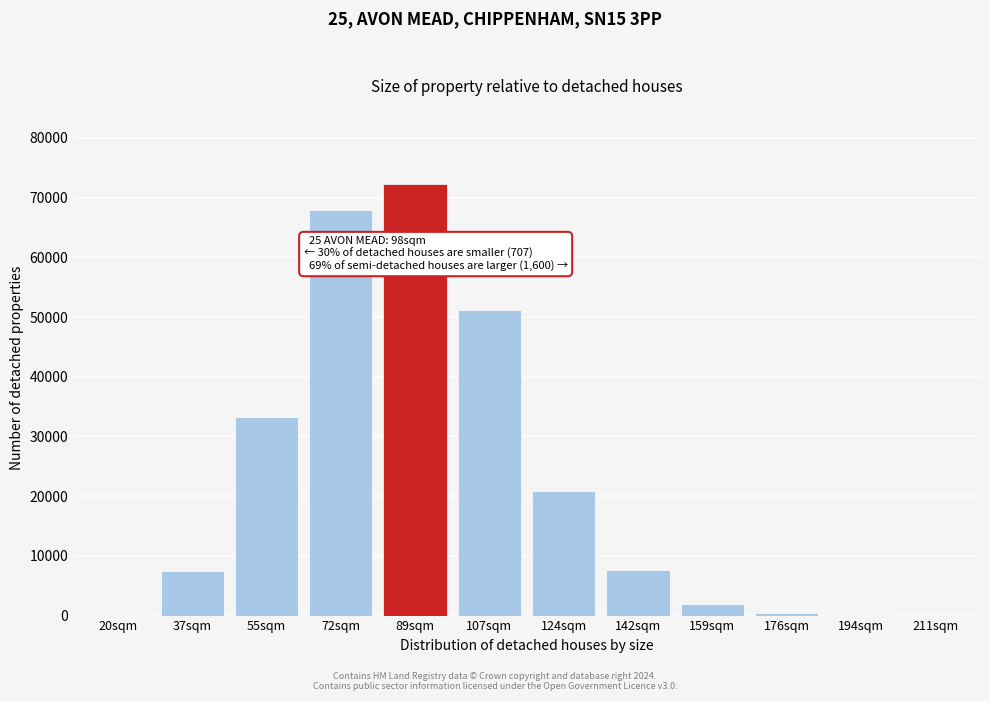

Where is the data nearest to the value 36110?

55sqm